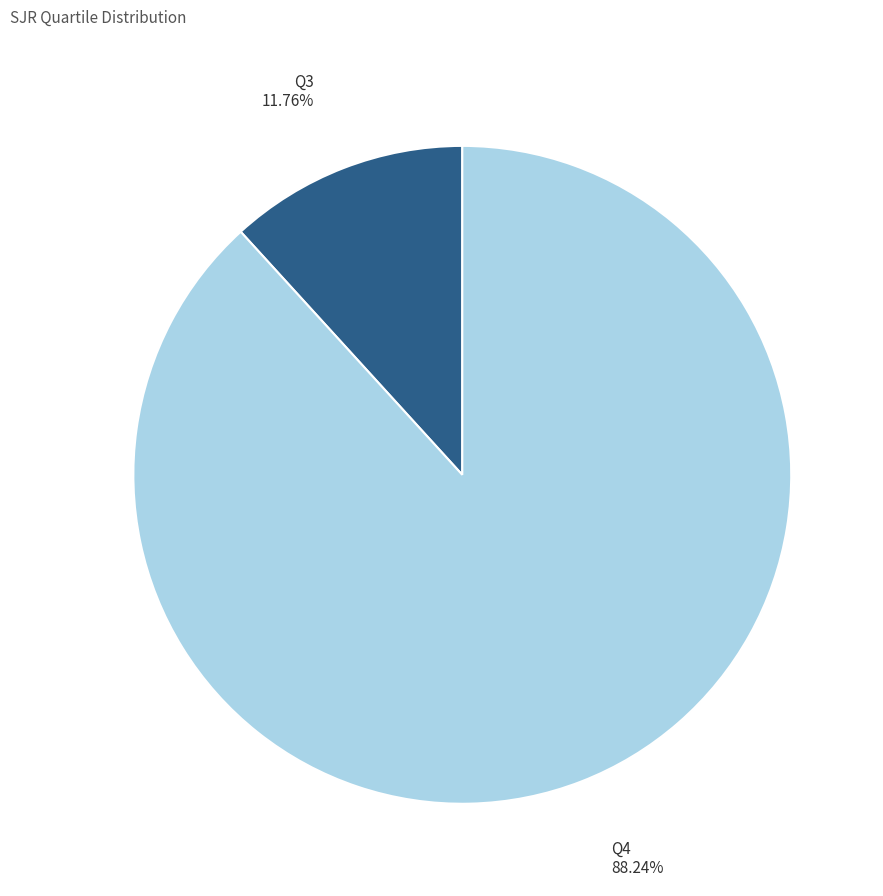

What portion of the pie excludes Q3?

88.2%